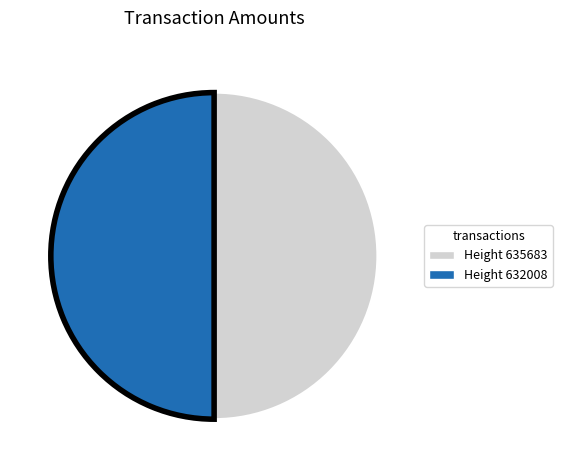

Combined, do Height 632008 and Height 635683 account for over 50%?

Yes